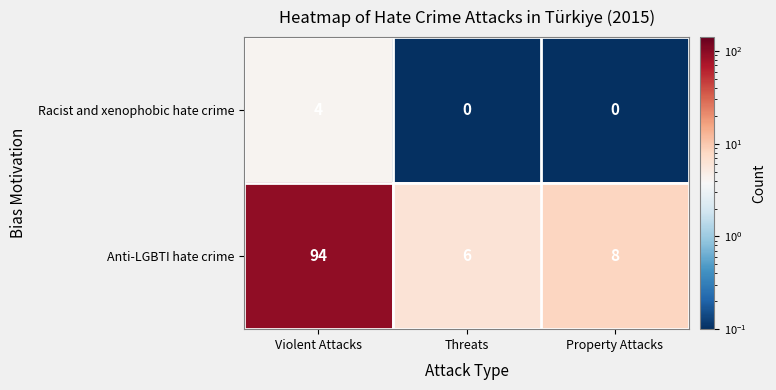

What is the difference between the Racist and xenophobic hate crime values at Property Attacks and Violent Attacks?

4